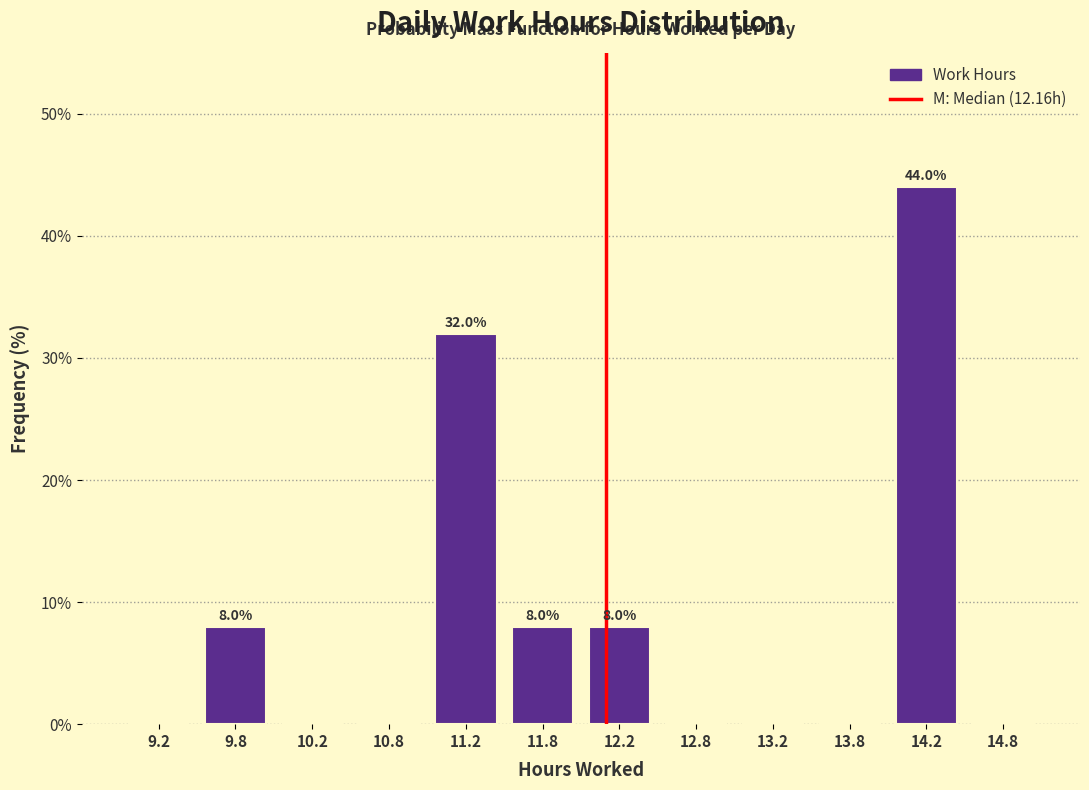

Which range on the x-axis has the tallest bar?

14.0 to 14.5